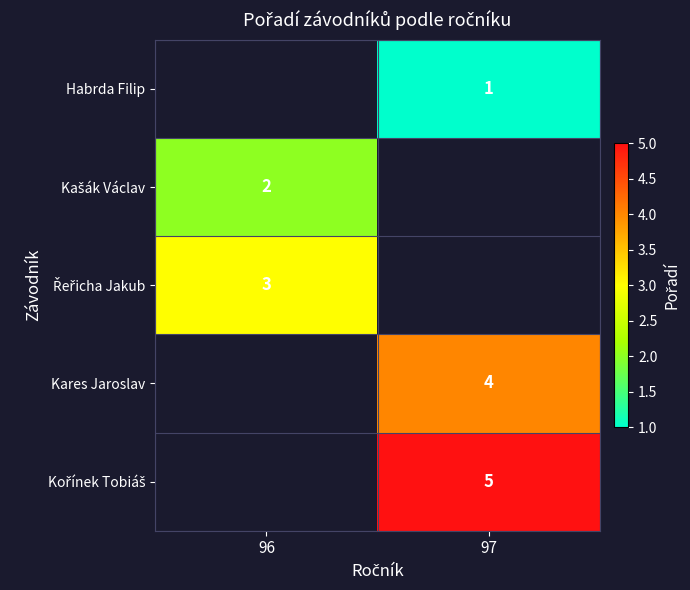

What is the maximum value shown in the chart?

5.0